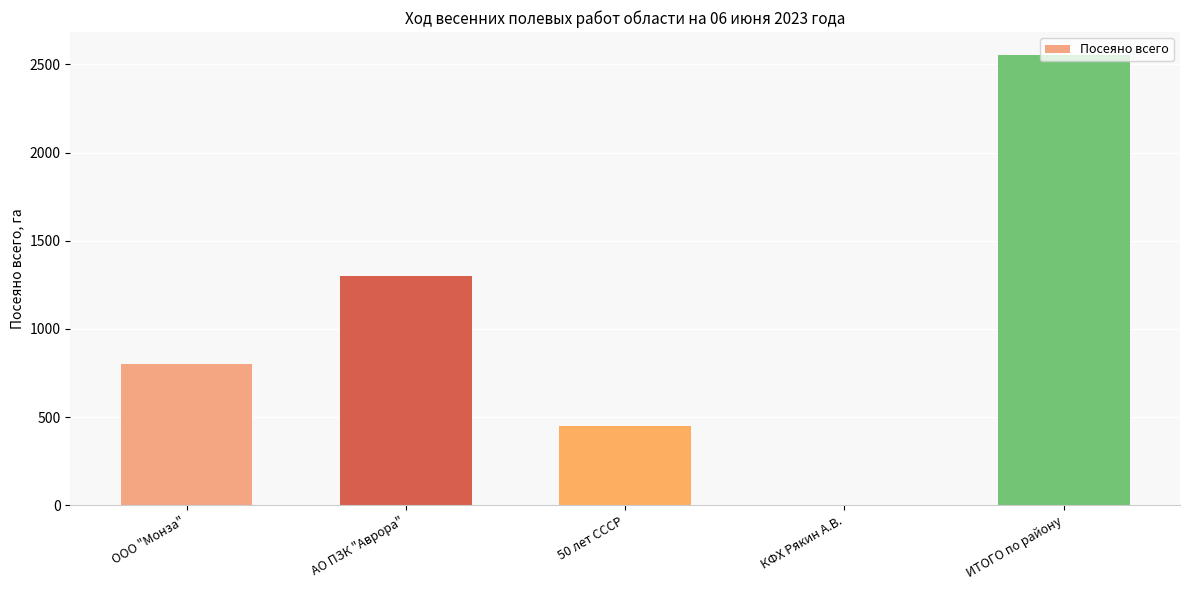

The value at ООО "Монза" is 800.0. True or false?

True